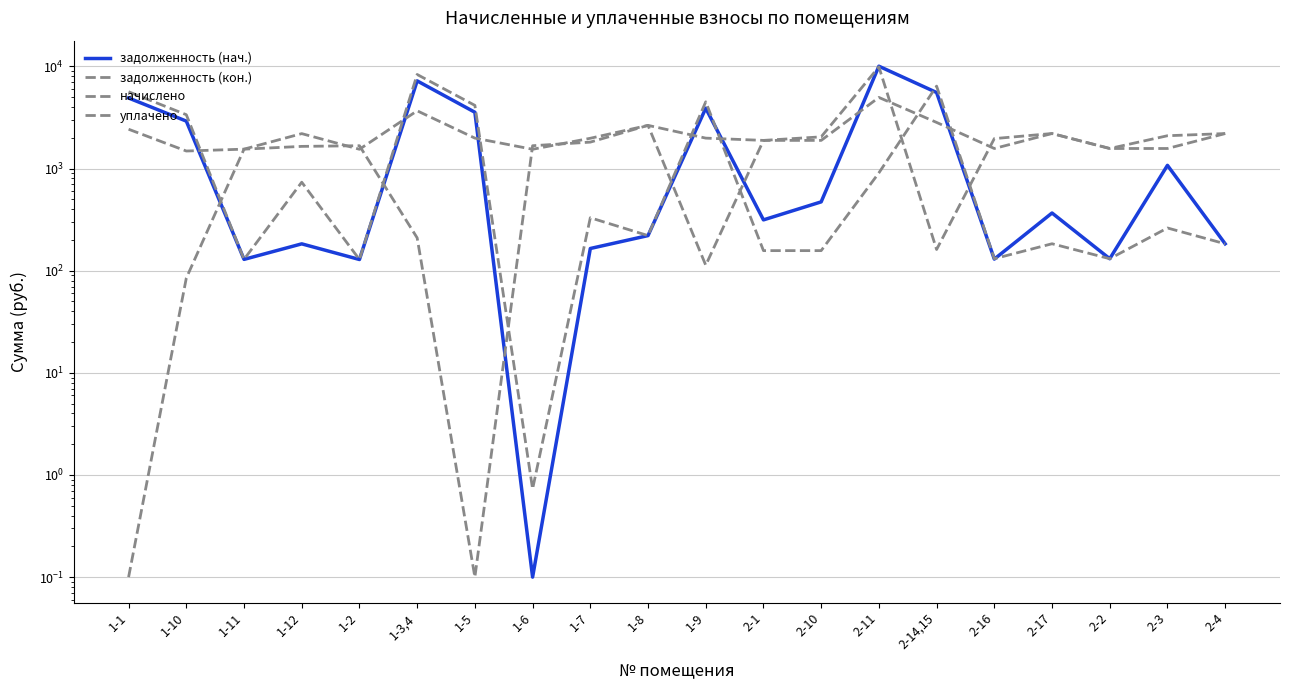

Reading right to left, list all the values displayed in this chart.

задолженность (нач.): 183.3	1074.9	131.0	367.1	129.9	5551.3	10044.1	471.9	314.4	3897.0	220.6	164.9	0.1	3557.4	7215.5	128.7	183.1	129.0	2913.9	4904.8
задолженность (кон.): 183.3	261.9	131.0	183.5	131.0	6412.4	906.9	157.2	157.2	4501.5	220.6	329.8	0.7	4152.9	8334.7	128.7	735.1	129.1	3365.9	5648.4
начислено: 2200.0	1571.5	1571.5	2202.5	1571.5	2828.4	4968.0	1886.2	1886.2	1985.5	2647.1	1978.9	1544.3	1985.5	3676.3	1544.3	2197.6	1548.4	1484.6	2426.0
уплачено: 2200.0	2095.4	1571.5	2202.5	1964.4	161.2	9900.0	2043.3	1886.2	113.2	2647.1	1814.0	1673.2	0.1	209.5	1673.0	1648.2	1548.0	84.6	0.1